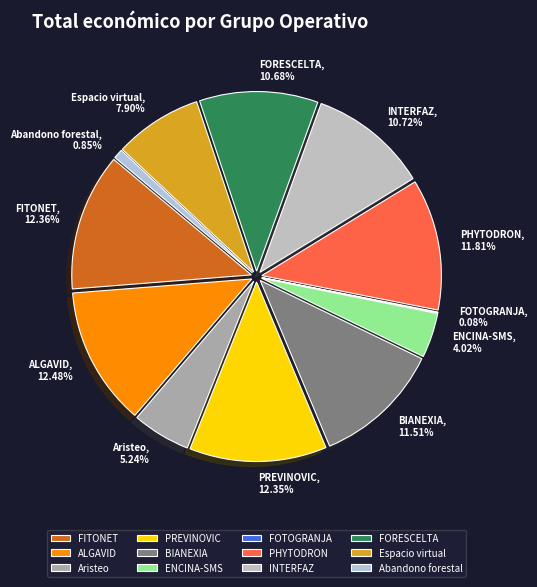

How many slices are in this pie chart?

12